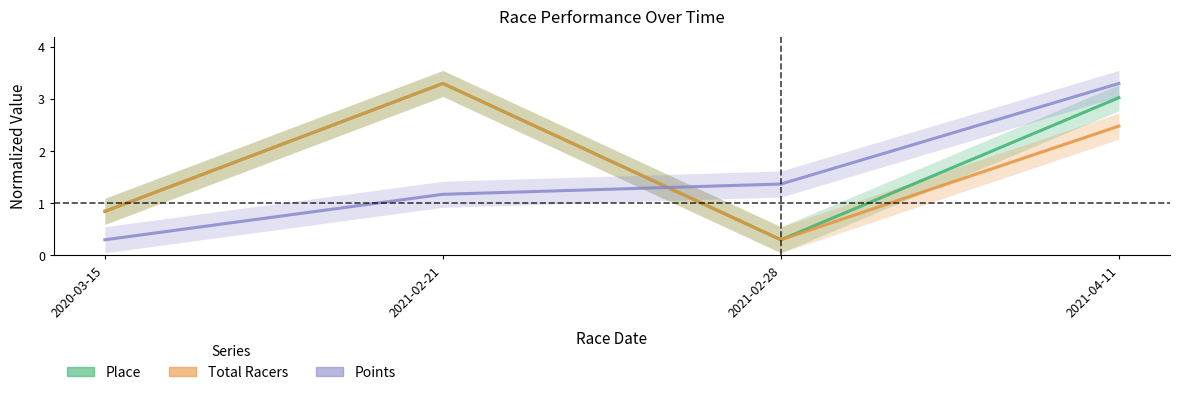

Reading left to right, extract all data points from this chart.

Place: 2020-03-15=0.8	2021-02-21=3.3	2021-02-28=0.3	2021-04-11=3.0
Total Racers: 2020-03-15=0.8	2021-02-21=3.3	2021-02-28=0.3	2021-04-11=2.5
Points: 2020-03-15=0.3	2021-02-21=1.2	2021-02-28=1.4	2021-04-11=3.3